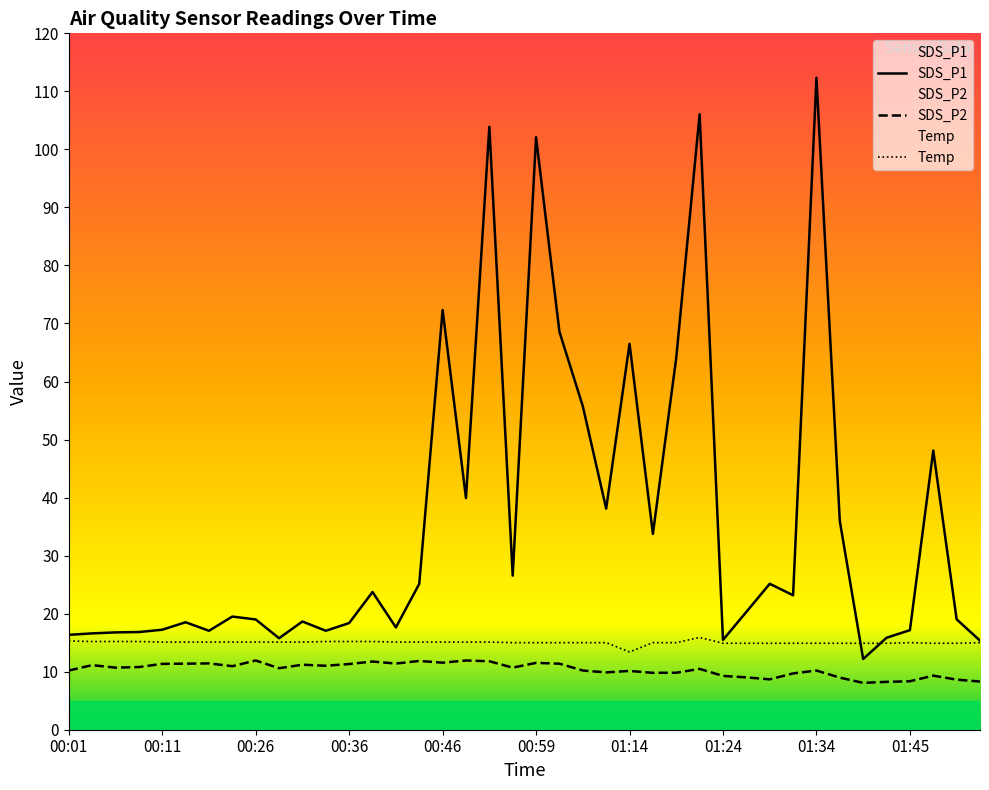

What is the spread (max minus min) of values at 00:26?

7.1